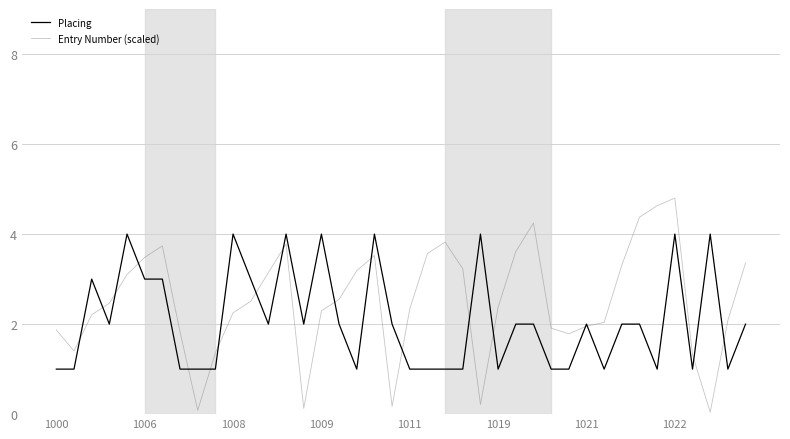

Which series has the largest range (max minus min)?

Entry Number (scaled)